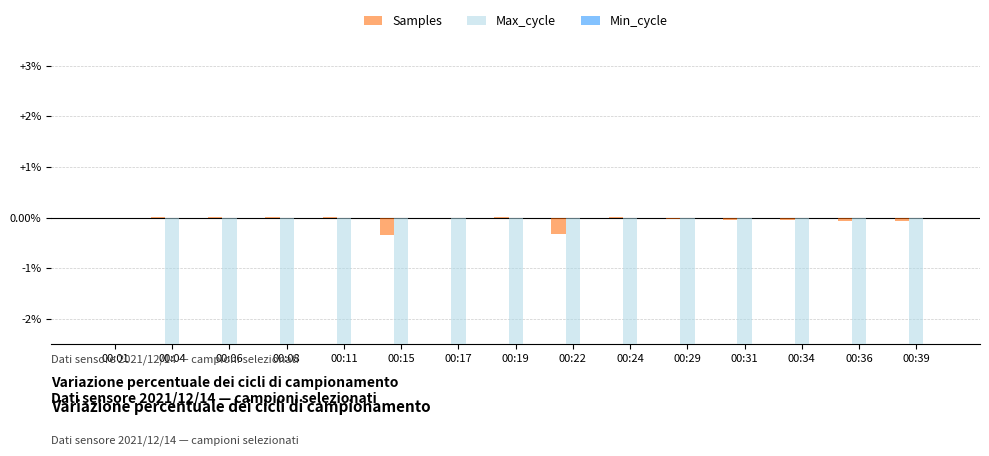

How many data points in Max_cycle are less than -6?

9